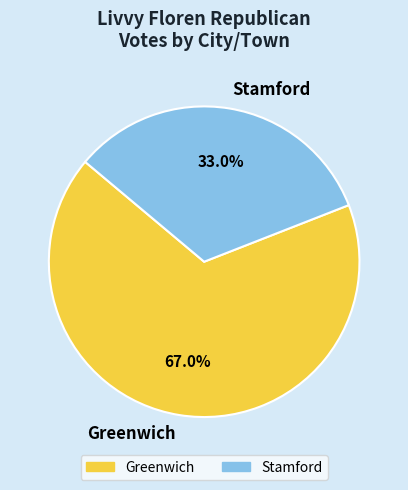

Rank the categories by value from lowest to highest.

Stamford, Greenwich